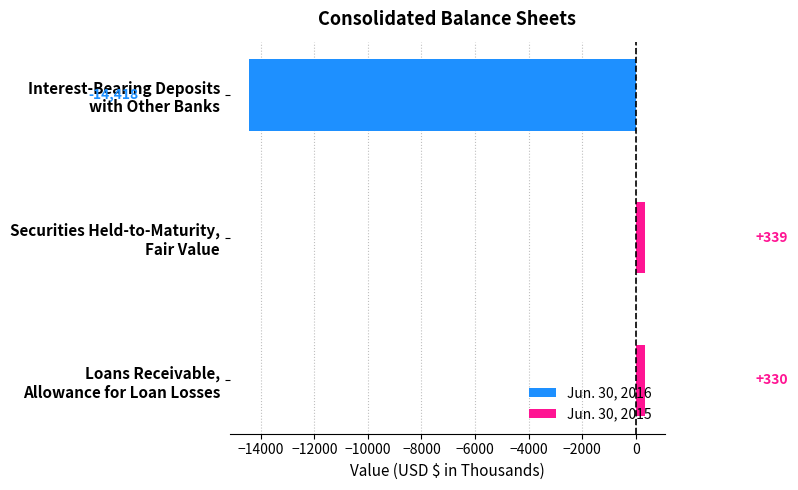

What is the sum of the values at Securities Held-to-Maturity,
Fair Value and Loans Receivable,
Allowance for Loan Losses?

669